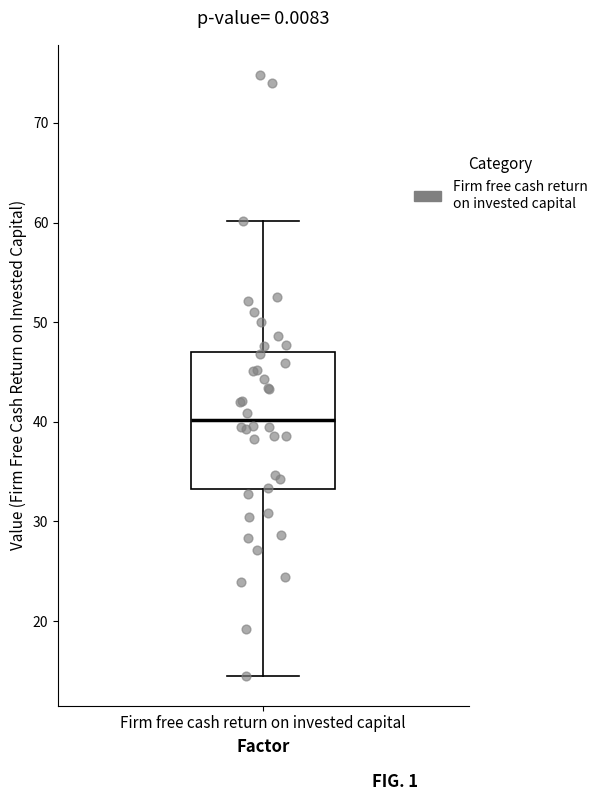

Where does the median line of the box for Firm free cash return on invested capital sit on the y-axis? The values are not printed on the chart, so give them approximately, as read against the axis.

40